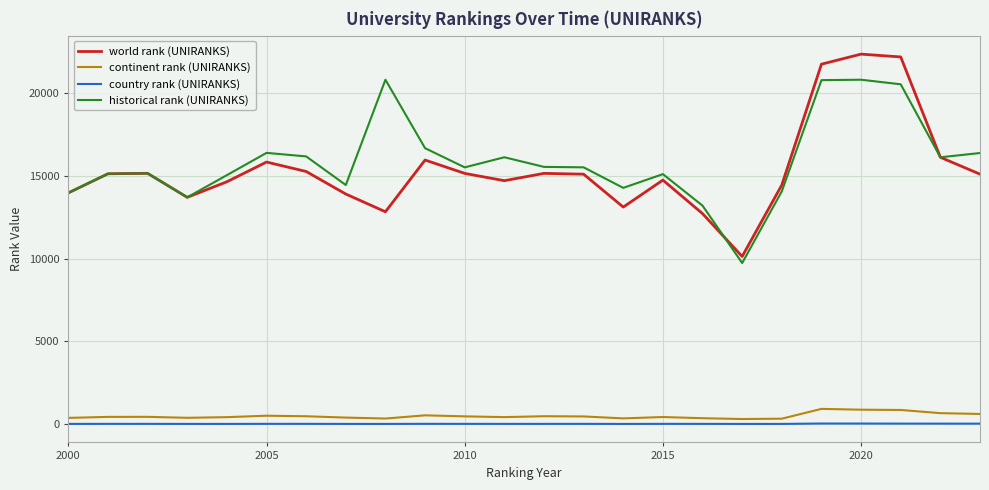

Which series has the widest spread of values?

world rank (UNIRANKS)